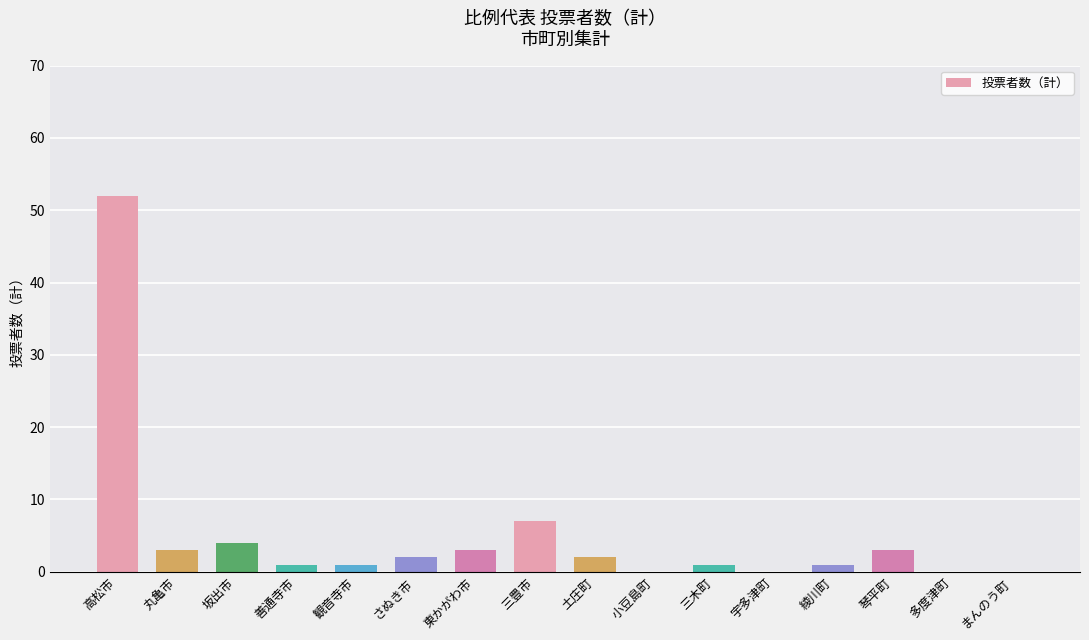

Between 琴平町 and まんのう町, which is larger?

琴平町